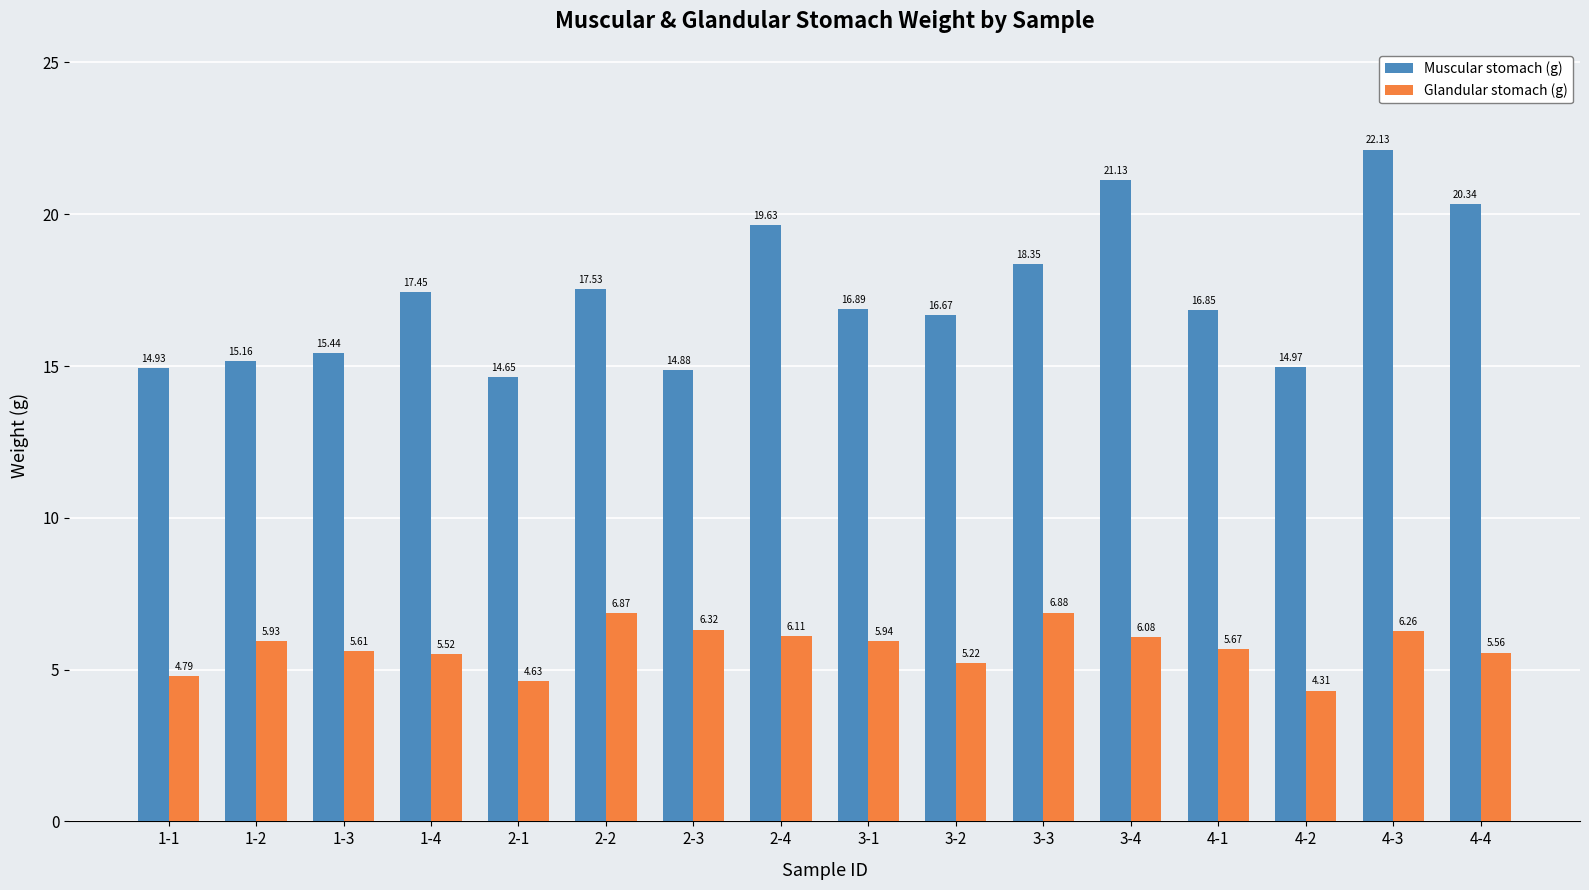

Which series has the largest range (max minus min)?

Muscular stomach (g)